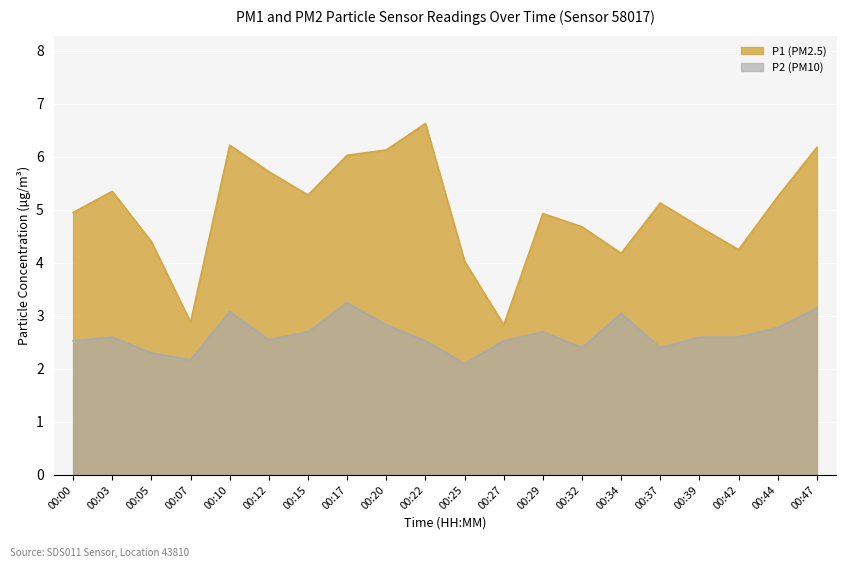

What is the approximate value of P1 at 00:47?

6.2